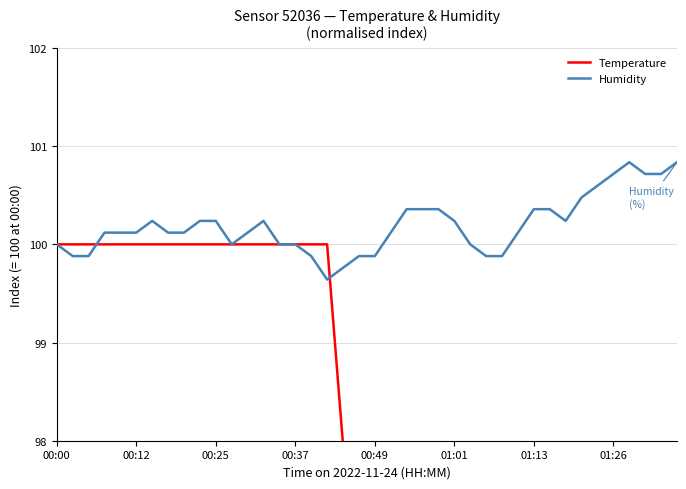

How many times do Temperature and Humidity cross each other?

2